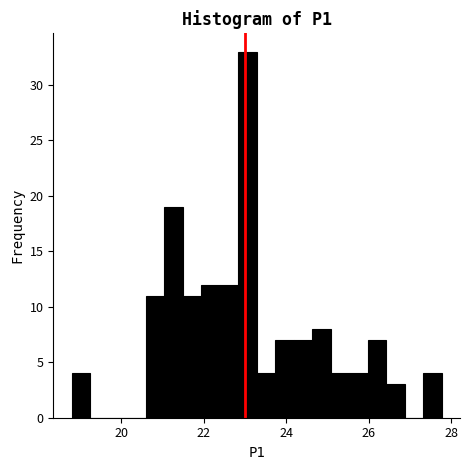

Read against the x-axis, roughly where is the centre of the tallest bar?

23.0